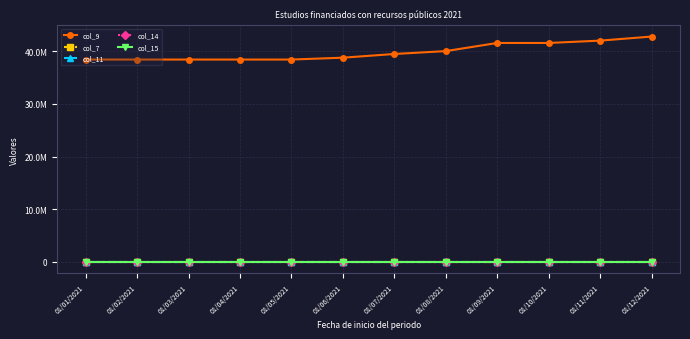

At which category is the sum across all series the highest?

01/12/2021